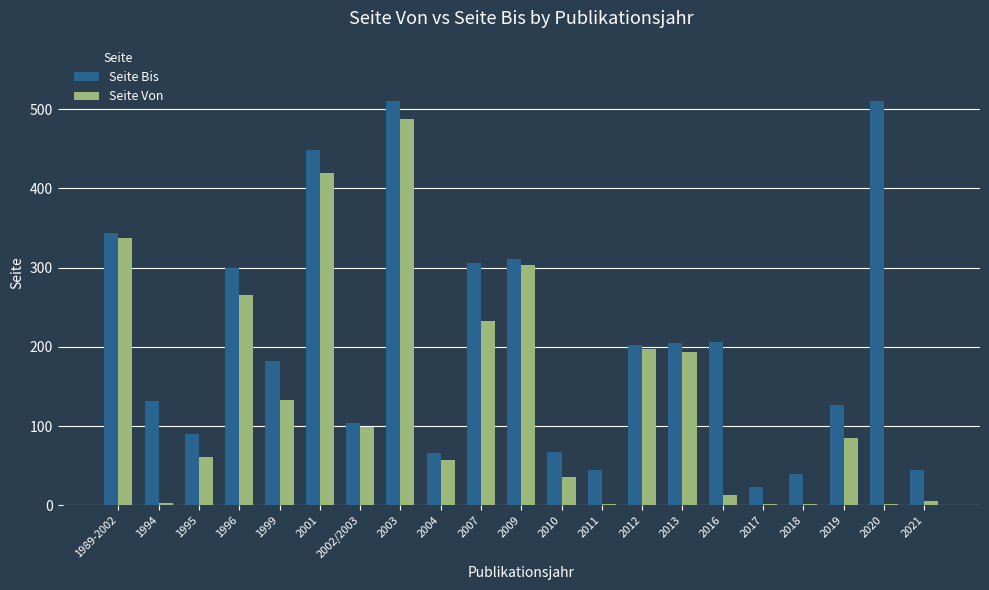

At which category is the sum across all series the highest?

2003